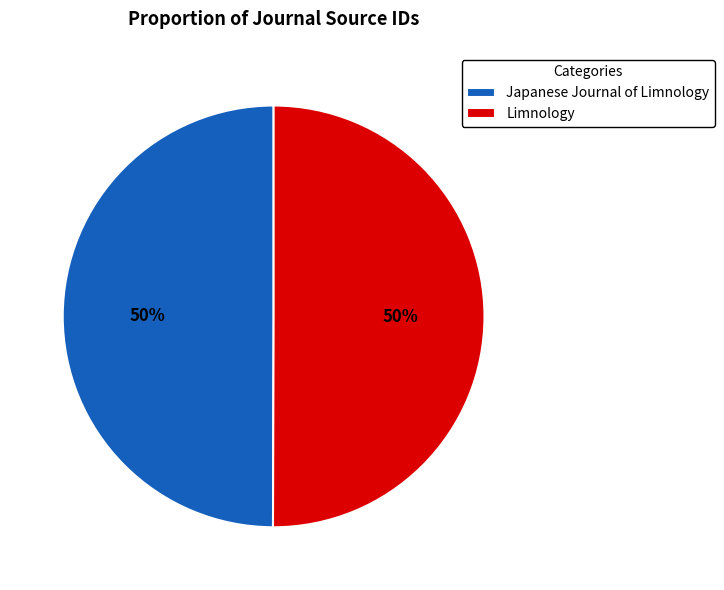

What percentage is the Limnology slice, to the nearest percent?

50%